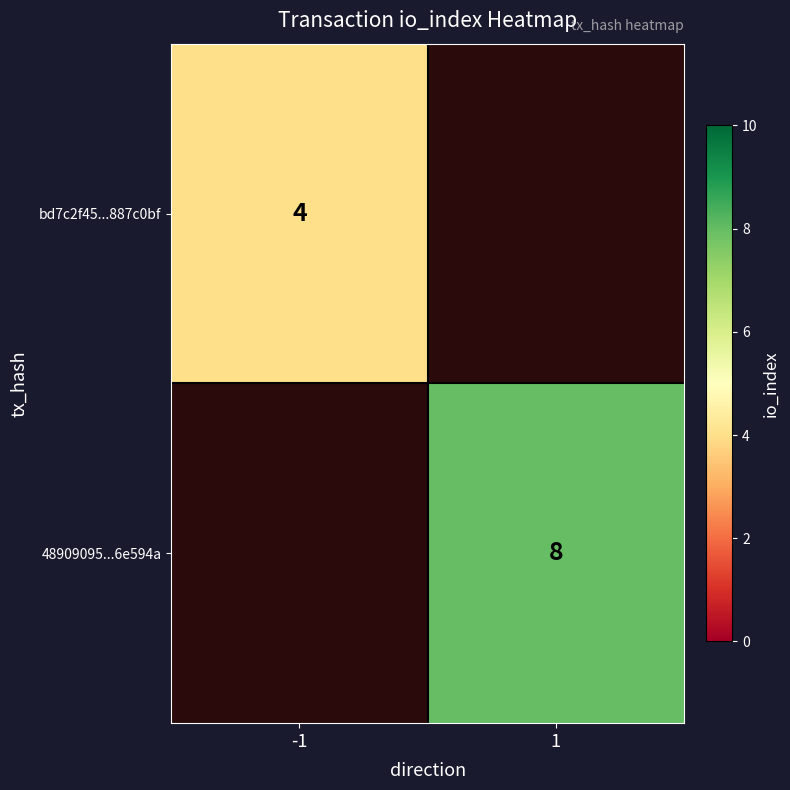

Is it true that 48909095...6e594a equals 8 at 1?

True